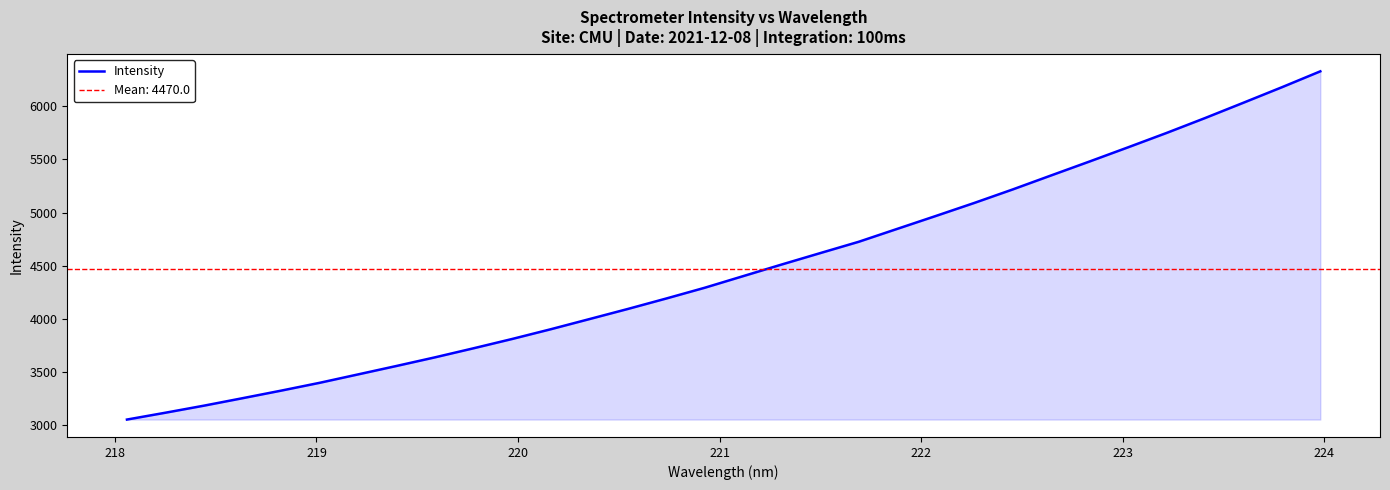

What is the highest value of the Intensity series?

6327.8